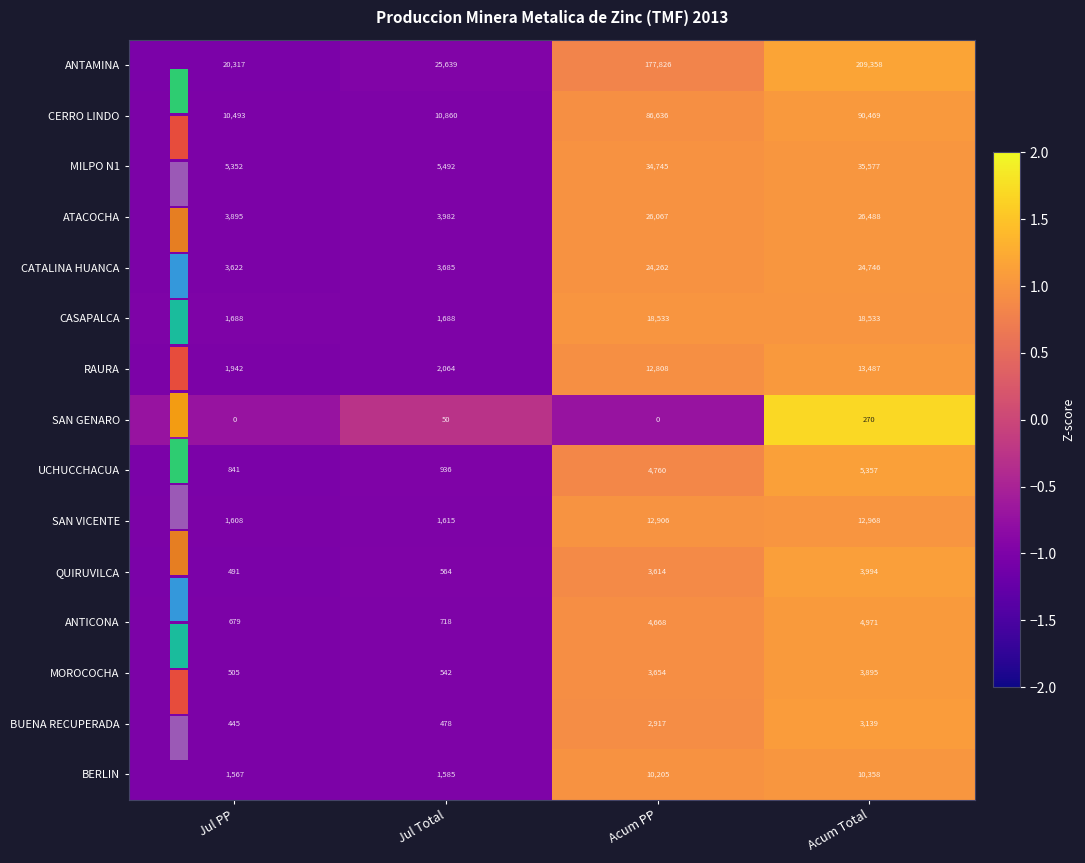

At which label is ANTAMINA closest to 114837?

Acum PP